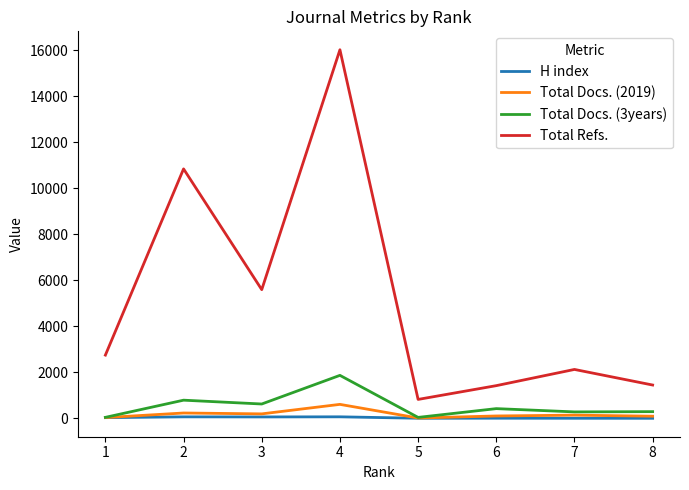

Where is the first local maximum for Total Docs. (3years)?

2